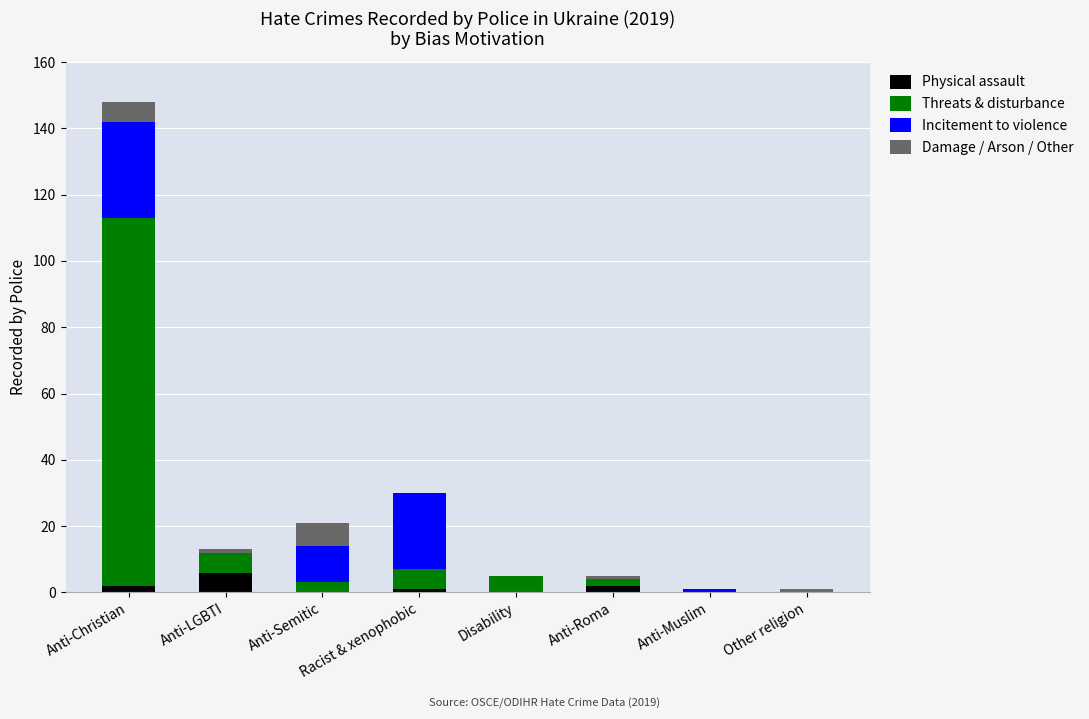

At which category is the sum across all series the highest?

Anti-Christian